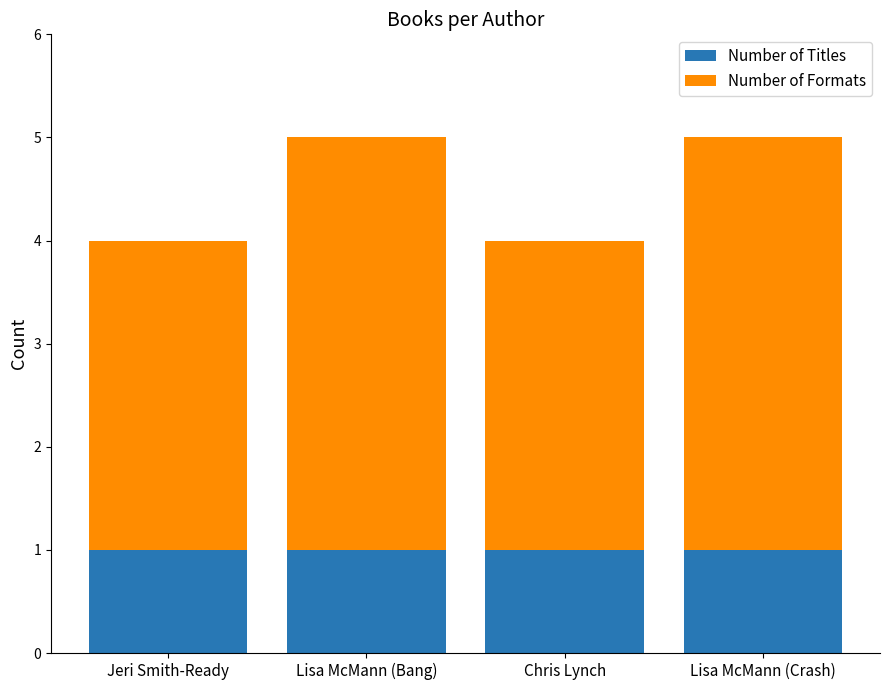

Reading left to right, what are the values for Number of Titles?

Jeri Smith-Ready=1	Lisa McMann (Bang)=1	Chris Lynch=1	Lisa McMann (Crash)=1